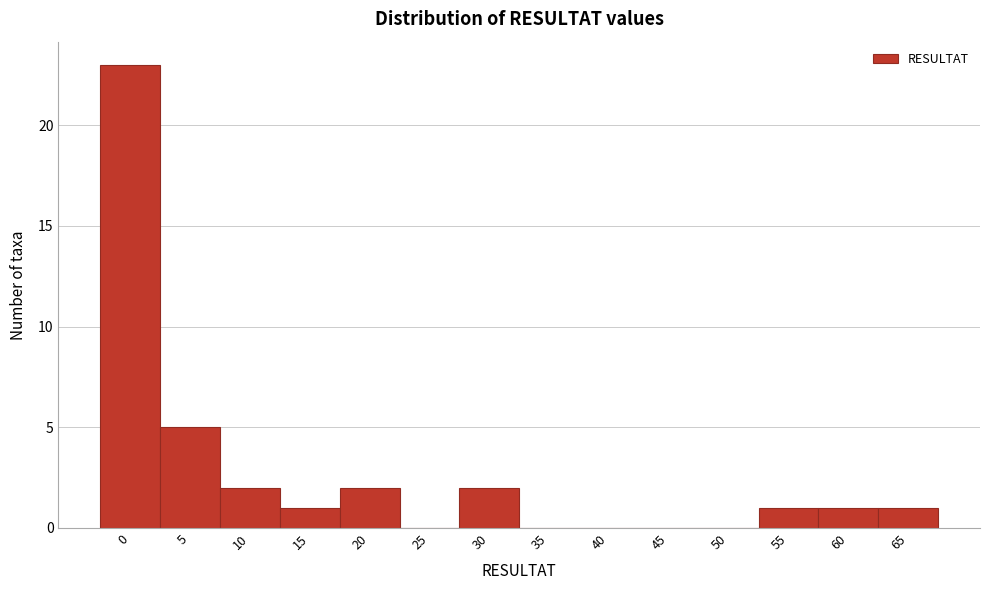

Reading right to left, transcribe all the data shown in this chart.

65=1	60=1	55=1	50=0	45=0	40=0	35=0	30=2	25=0	20=2	15=1	10=2	5=5	0=23